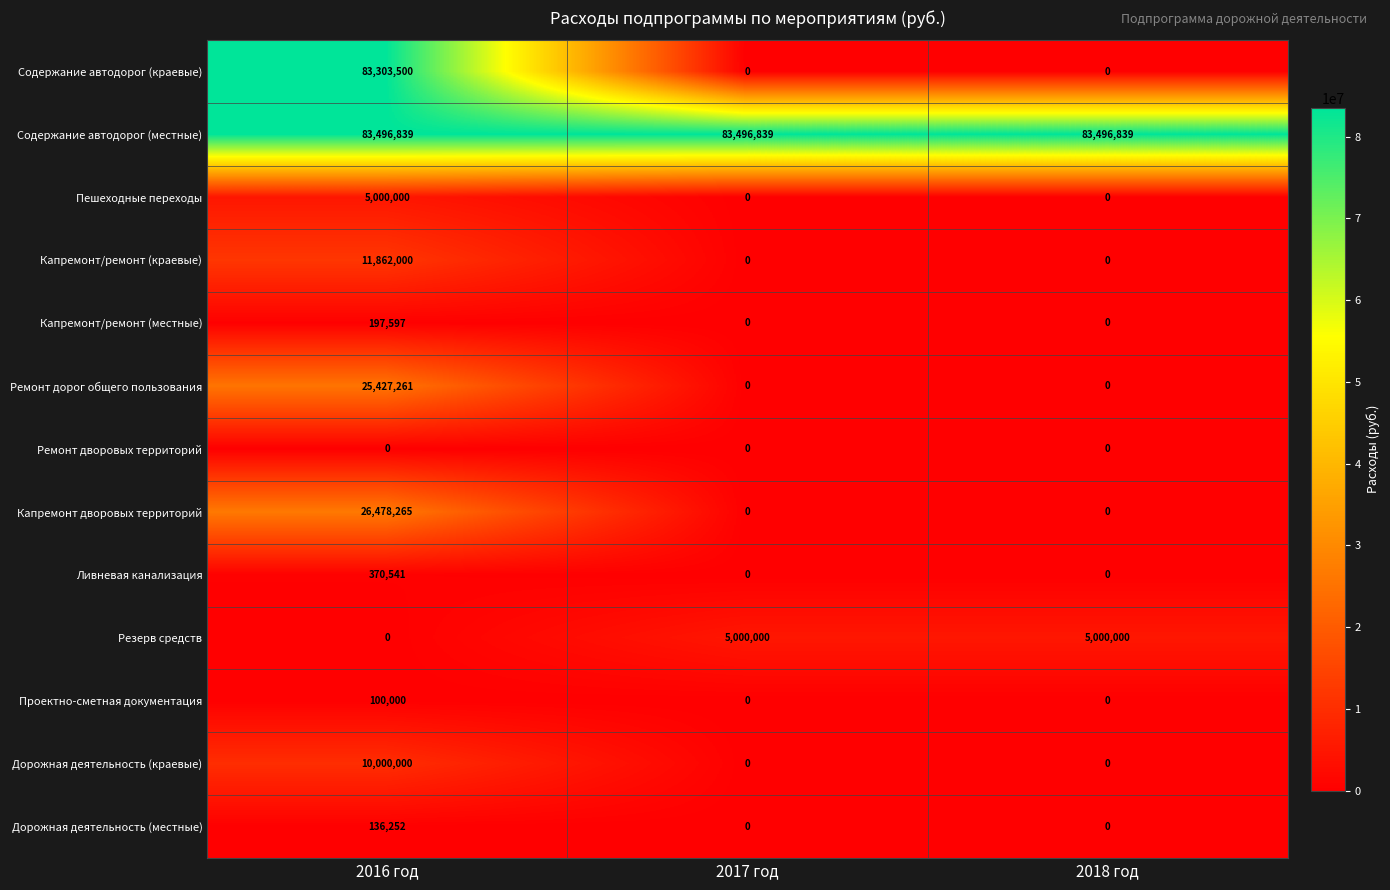

What is the greatest value displayed?

83496839